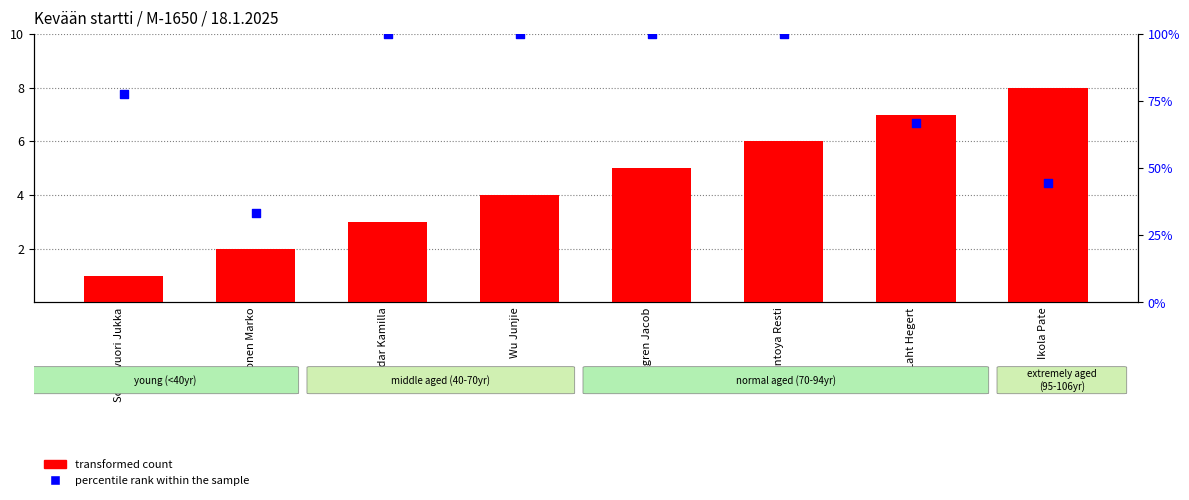

What is the total value across all series at Heinonen Marko?

35.3